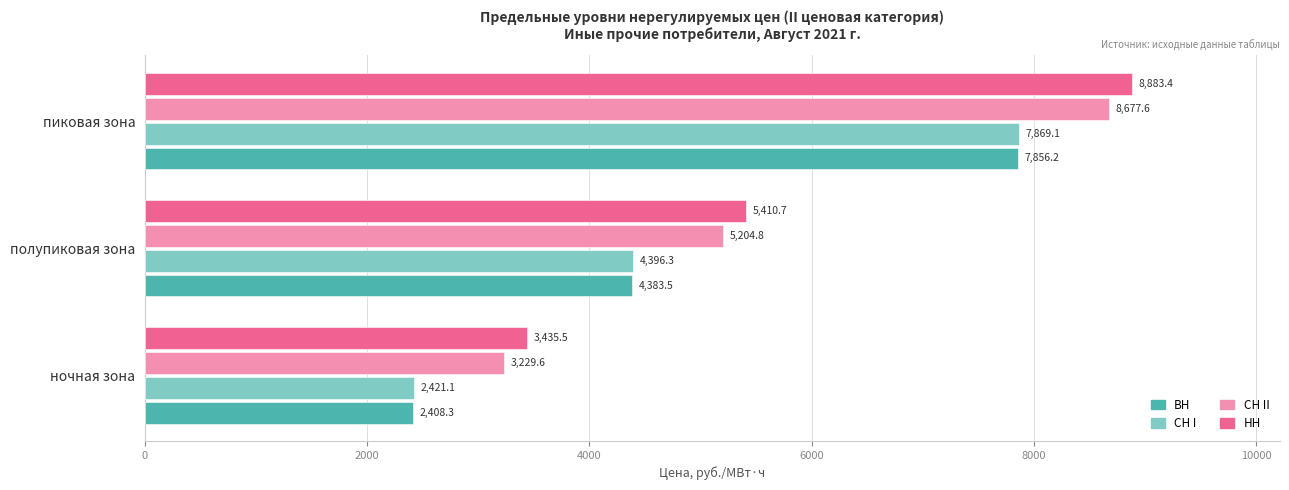

What is the difference between the highest and lowest values at пиковая зона?

1027.2